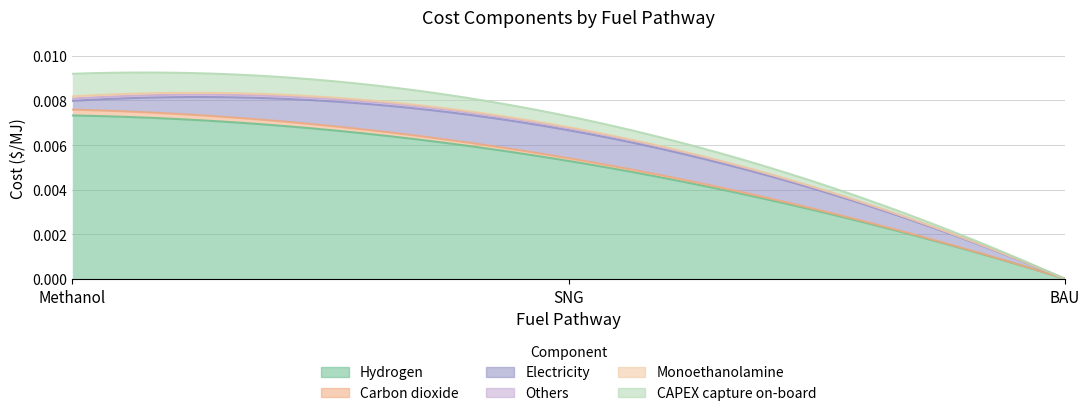

At which label does Carbon dioxide reach its peak?

Methanol